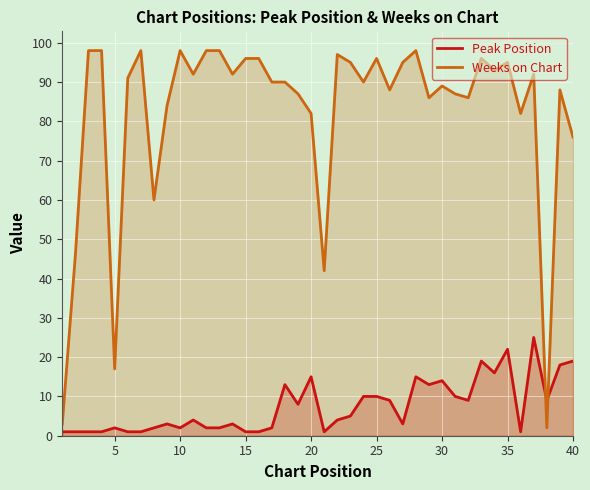

What is the difference between the maximum and minimum values in the Weeks on Chart series?

96